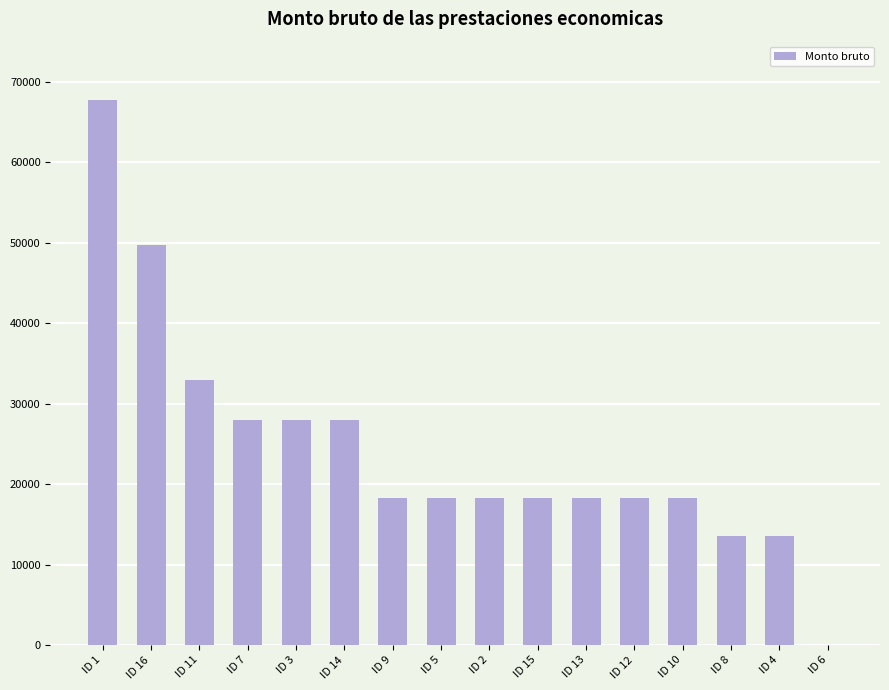

What is the change in value from ID 1 to ID 11?

-34902